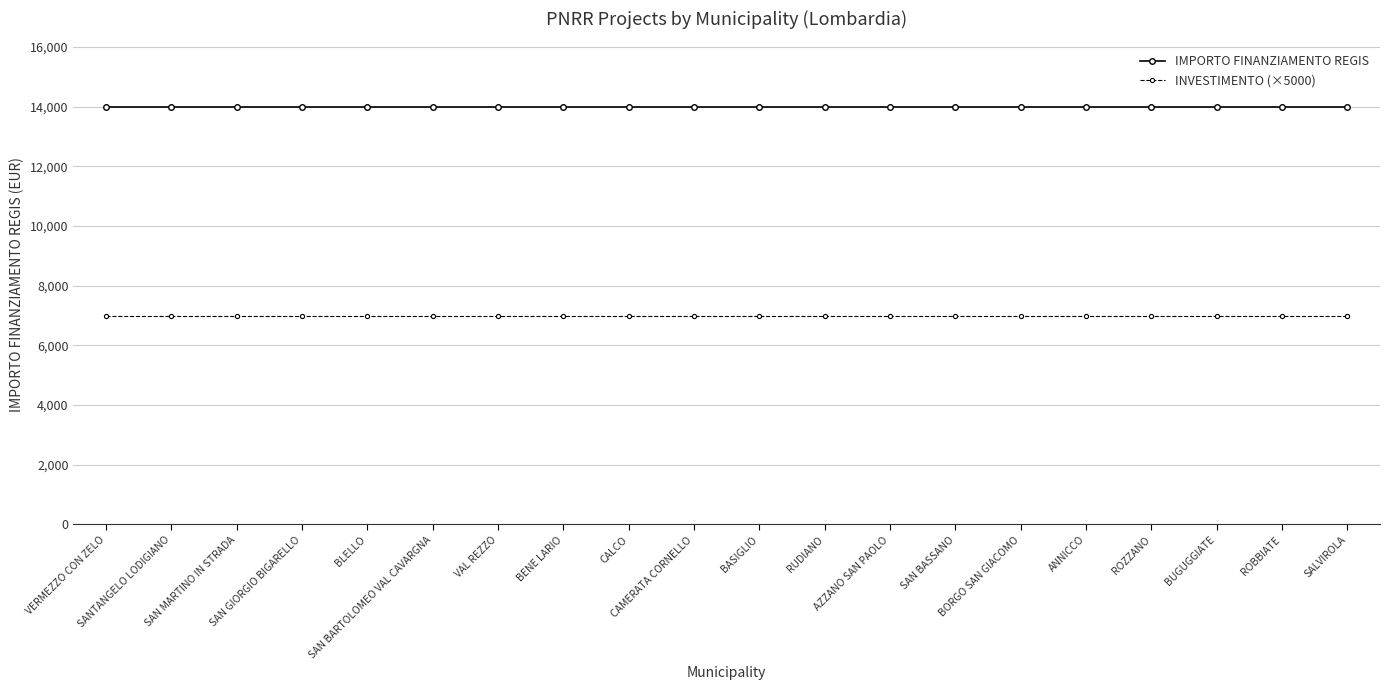

Which series has the largest total across all categories?

IMPORTO FINANZIAMENTO REGIS